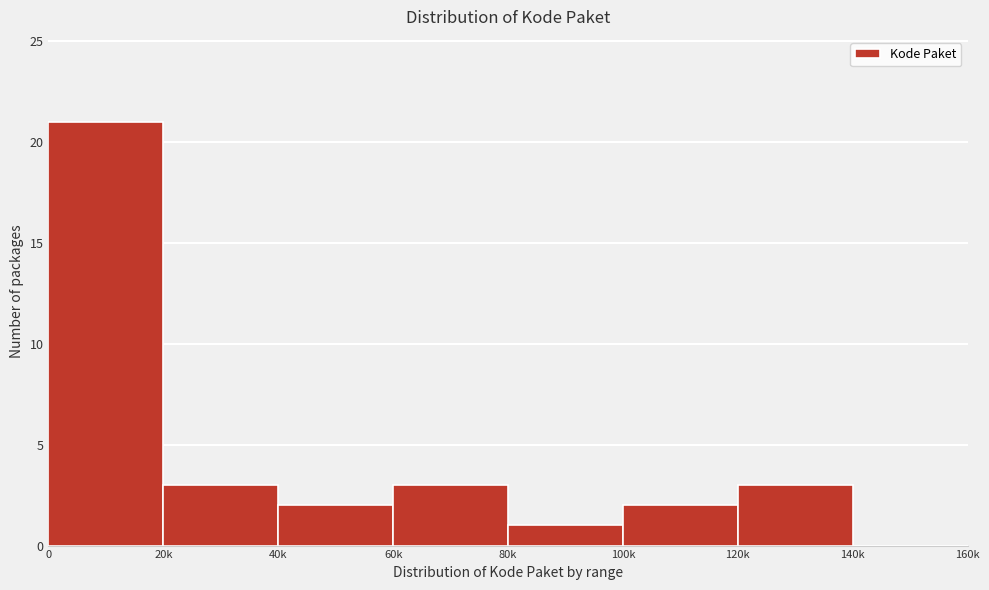

Reading right to left, transcribe all the data shown in this chart.

140k=0	120k=3	100k=2	80k=1	60k=3	40k=2	20k=3	0=21